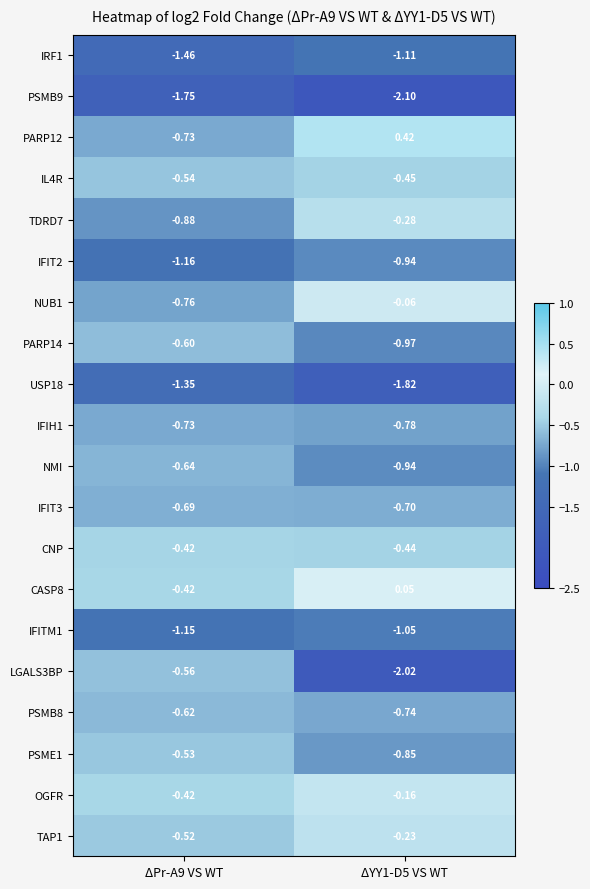

At which category is the sum across all series the highest?

ΔYY1-D5 VS WT